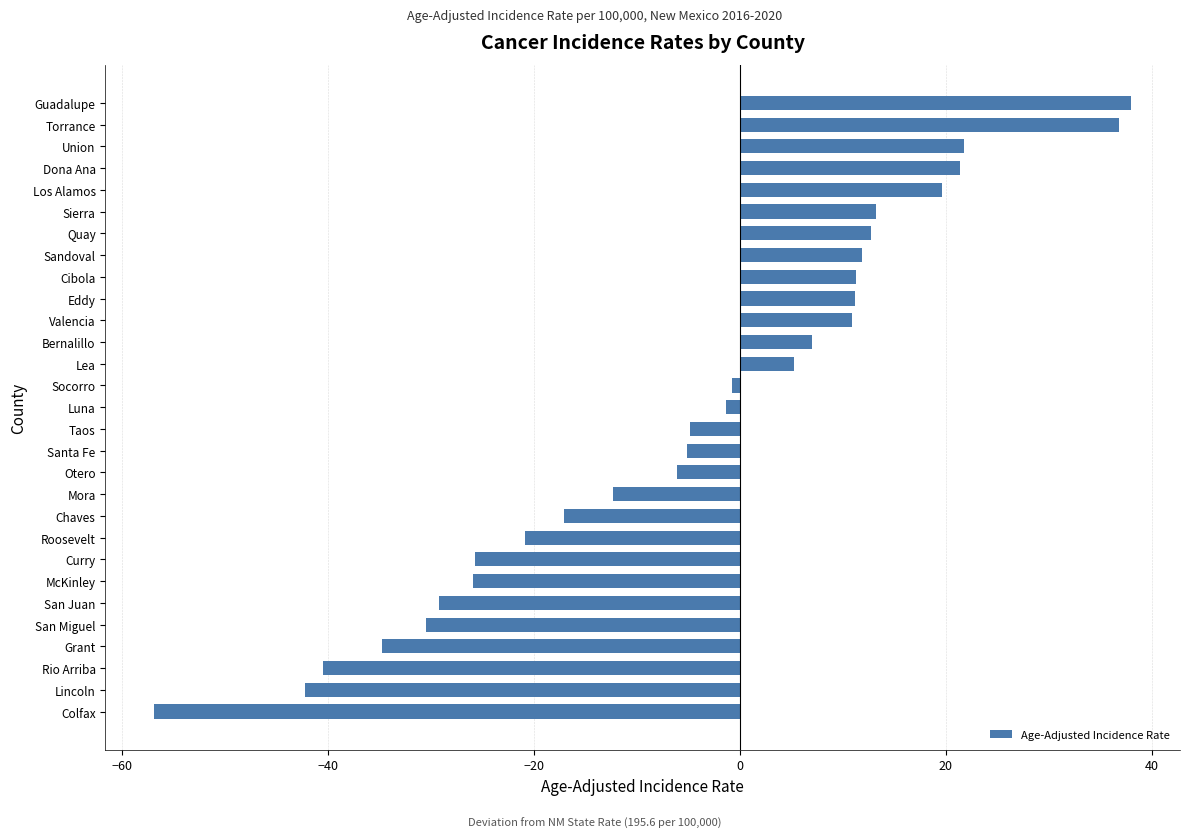

What is the difference between the values at Roosevelt and Cibola?

32.2